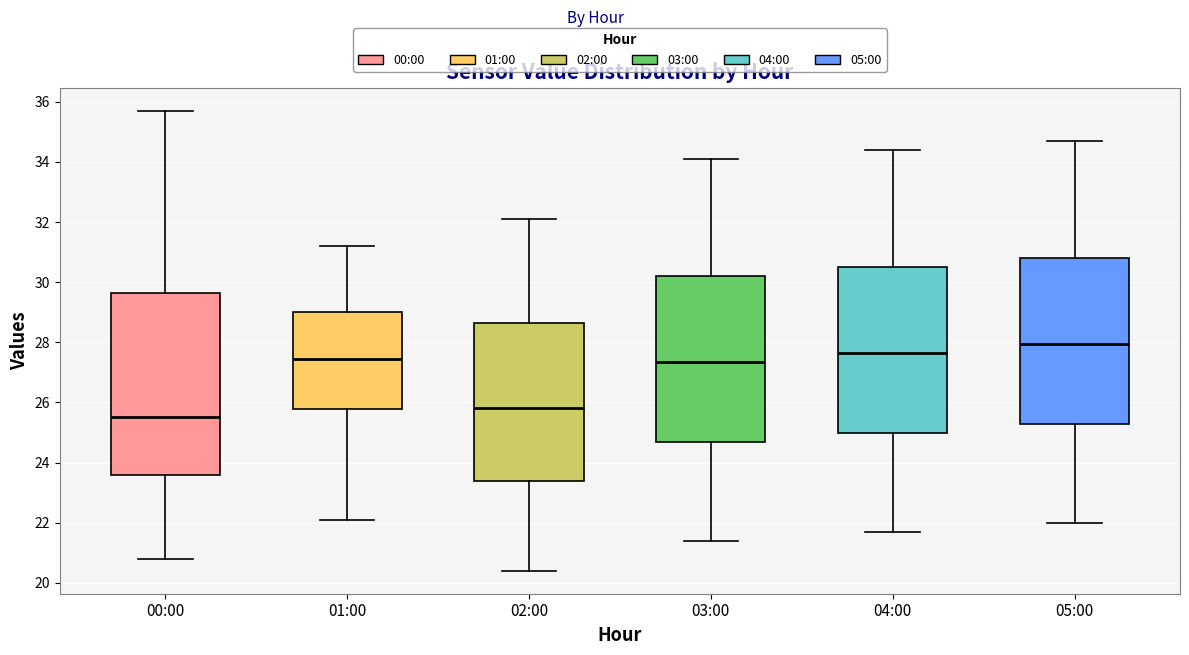

Reading left to right, transcribe this box plot: for each box, give where its median line is, the range the box spans, and where its two whiskers end, as read against the y-axis. The values are not printed on the chart, so give them approximately, as read against the axis.

00:00: median 25.6, box 23.6 to 29.6, whiskers 20.8 to 35.8
01:00: median 27.4, box 25.8 to 29.0, whiskers 22.2 to 31.2
02:00: median 25.8, box 23.4 to 28.6, whiskers 20.4 to 32.2
03:00: median 27.4, box 24.6 to 30.2, whiskers 21.4 to 34.2
04:00: median 27.6, box 25.0 to 30.6, whiskers 21.8 to 34.4
05:00: median 28.0, box 25.2 to 30.8, whiskers 22.0 to 34.8